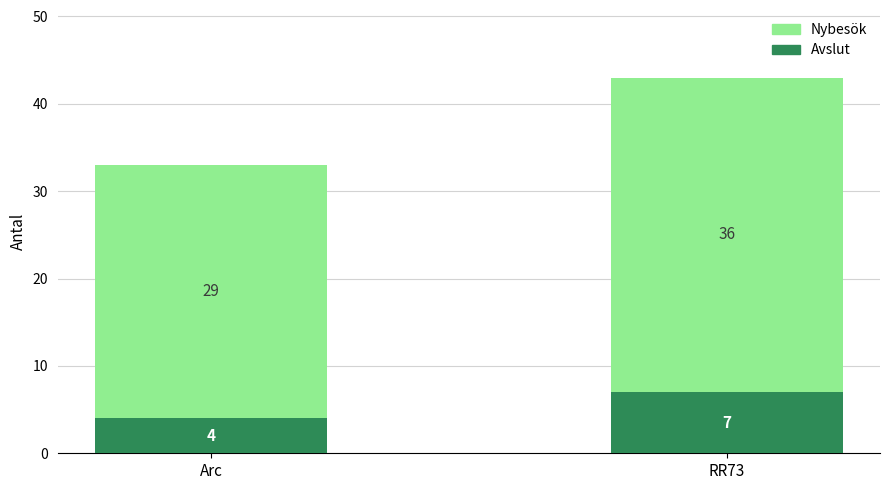

At which category is the sum across all series the highest?

RR73